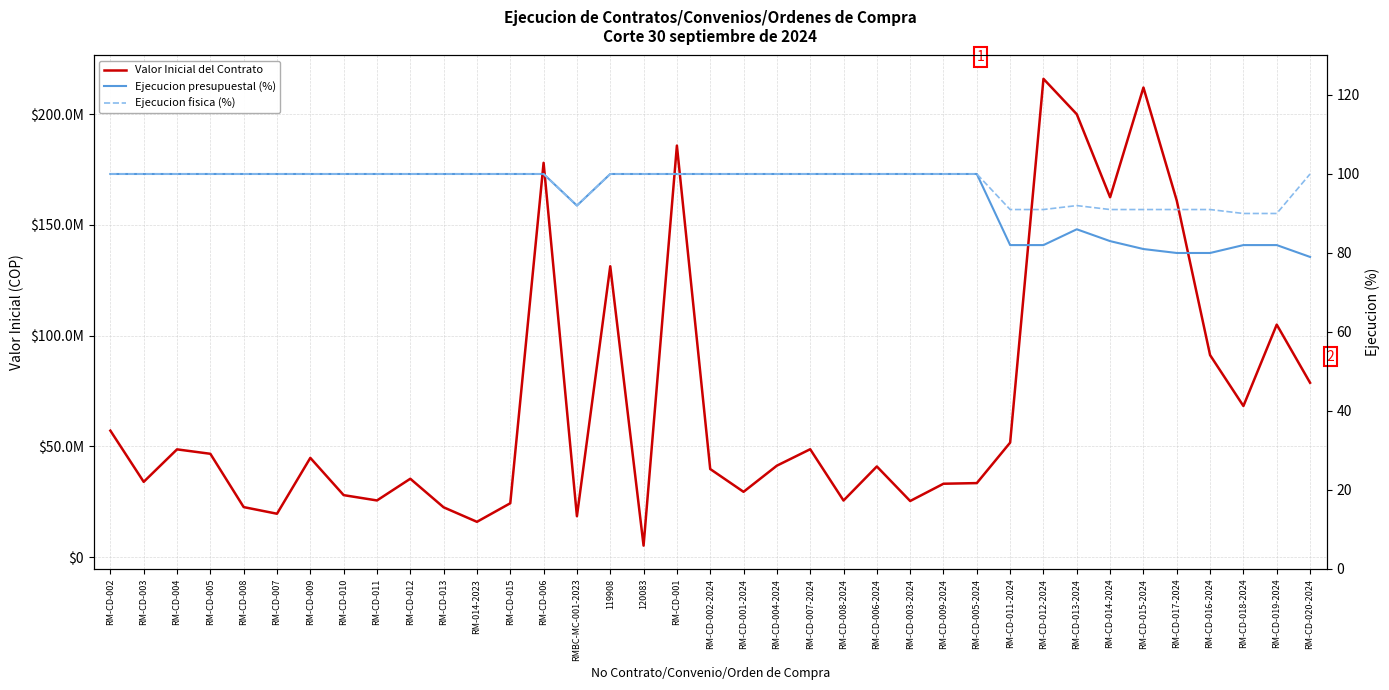

The Valor Inicial del Contrato series shows 39934105.2 at RM-CD-015. True or false?

False